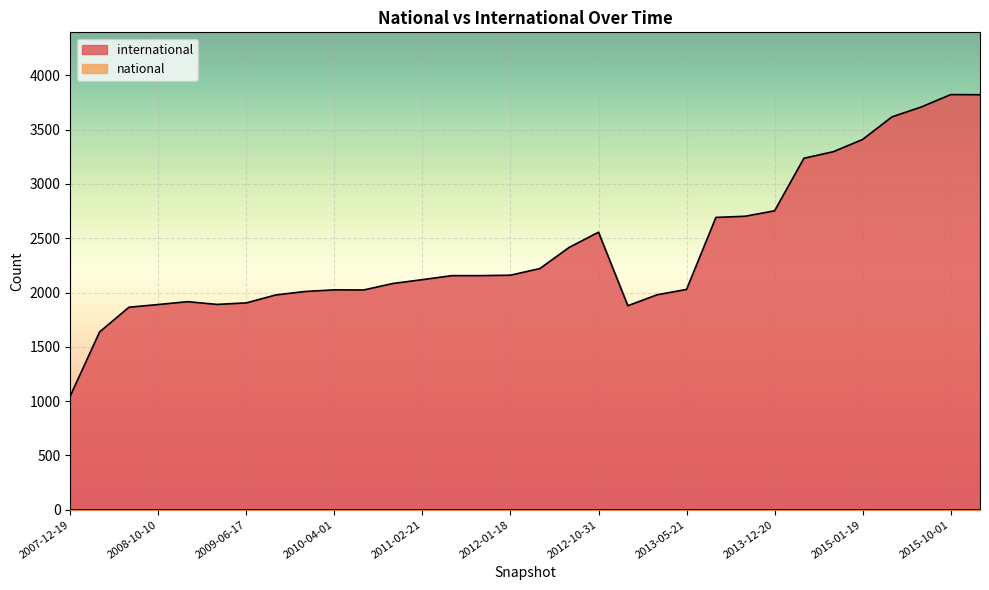

What is the greatest value displayed?

3823